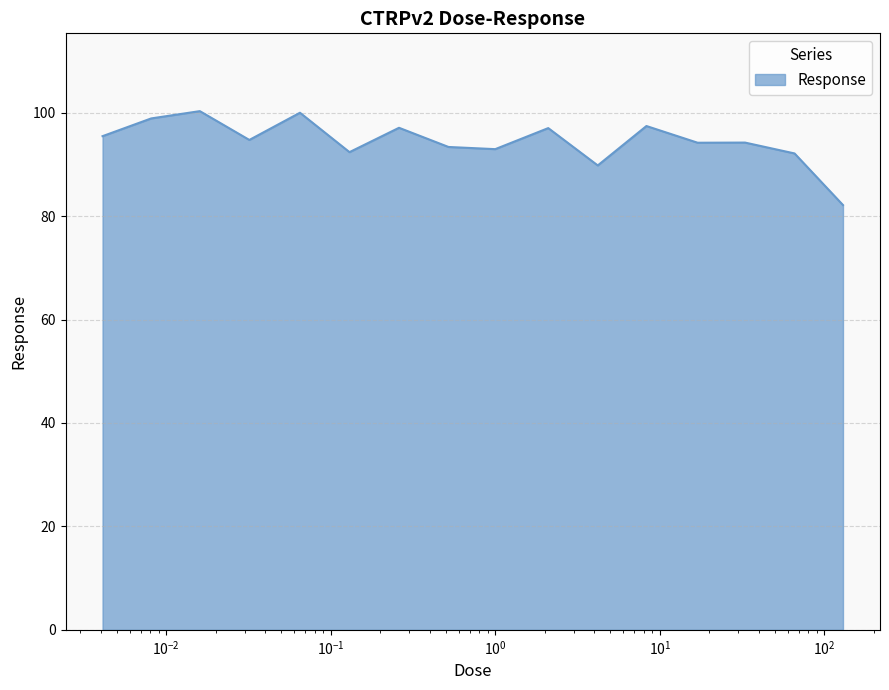

What is the difference between the maximum and minimum values?

18.2